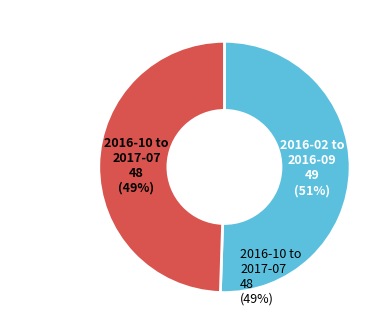

Is there a majority slice in this chart?

Yes